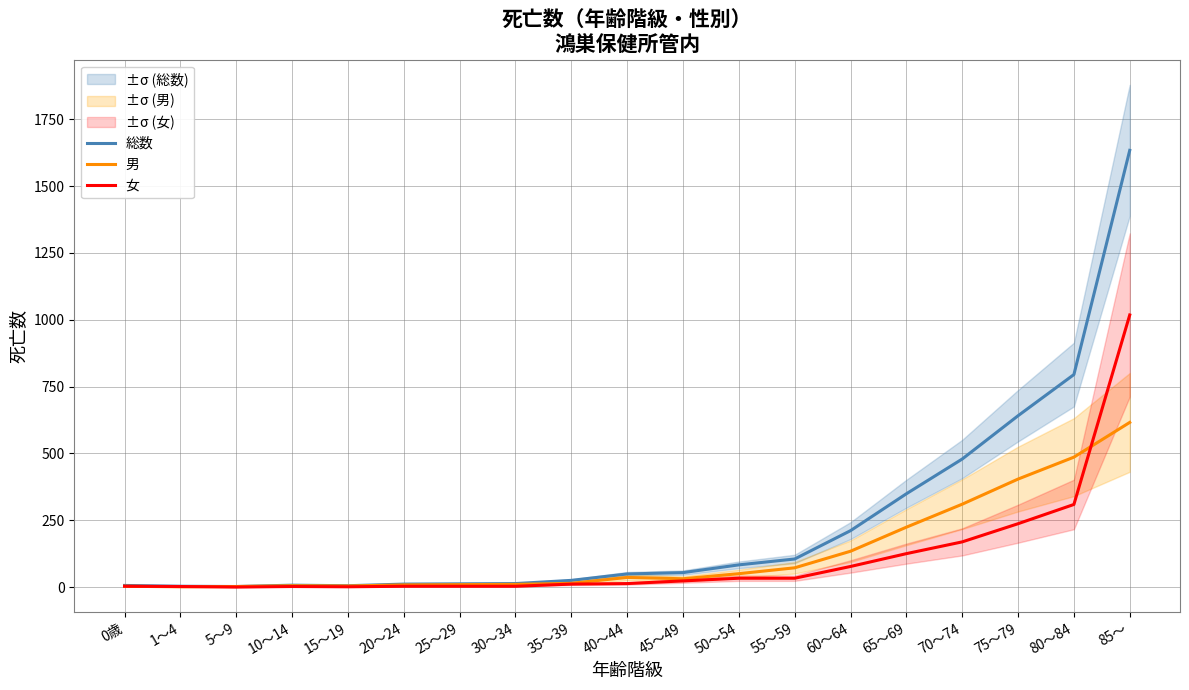

What is the sum of all 女 values?

2065